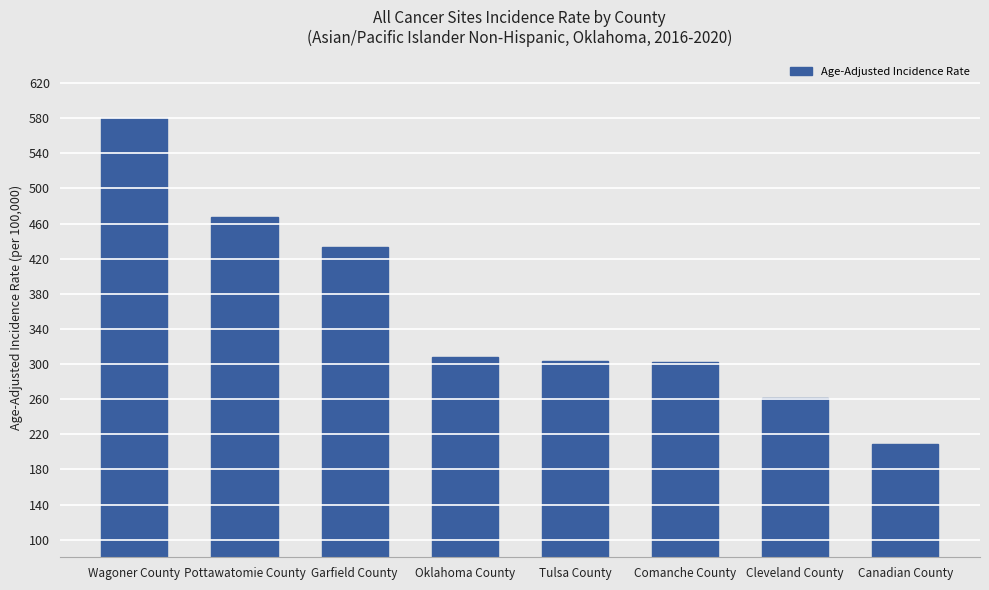

At which label is the value closest to 394?

Garfield County